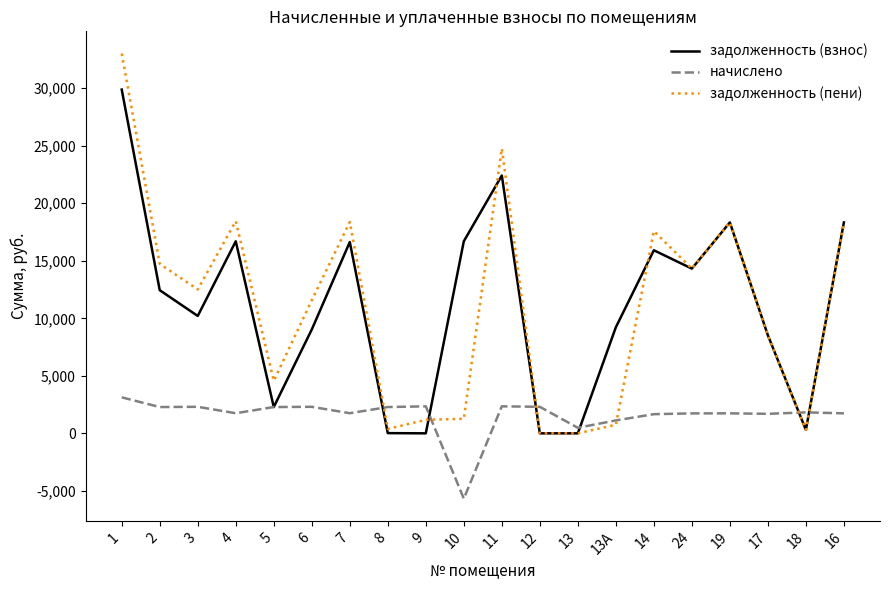

Does the chart have visible grid lines?

No